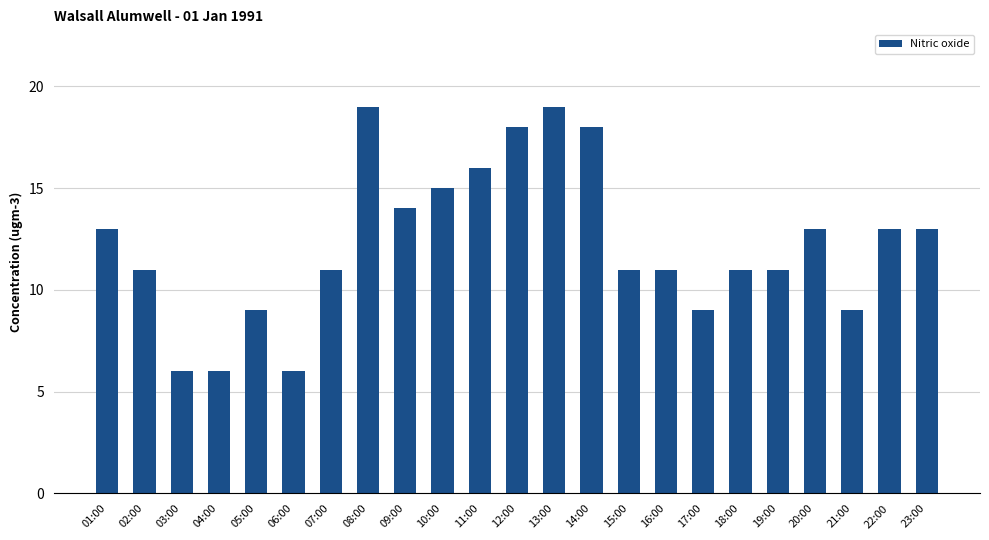

Reading left to right, transcribe all the data shown in this chart.

01:00=13	02:00=11	03:00=6	04:00=6	05:00=9	06:00=6	07:00=11	08:00=19	09:00=14	10:00=15	11:00=16	12:00=18	13:00=19	14:00=18	15:00=11	16:00=11	17:00=9	18:00=11	19:00=11	20:00=13	21:00=9	22:00=13	23:00=13